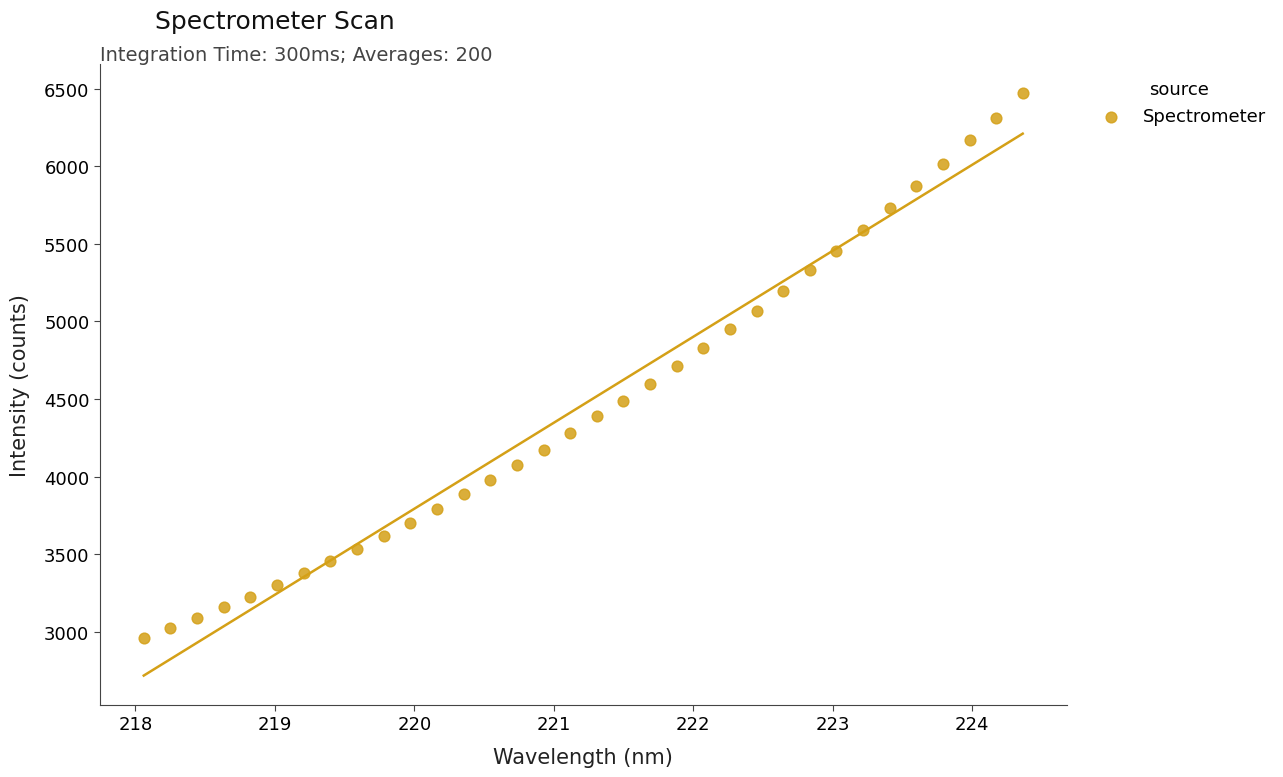

What is the range of X values (max minus min)?

6.3